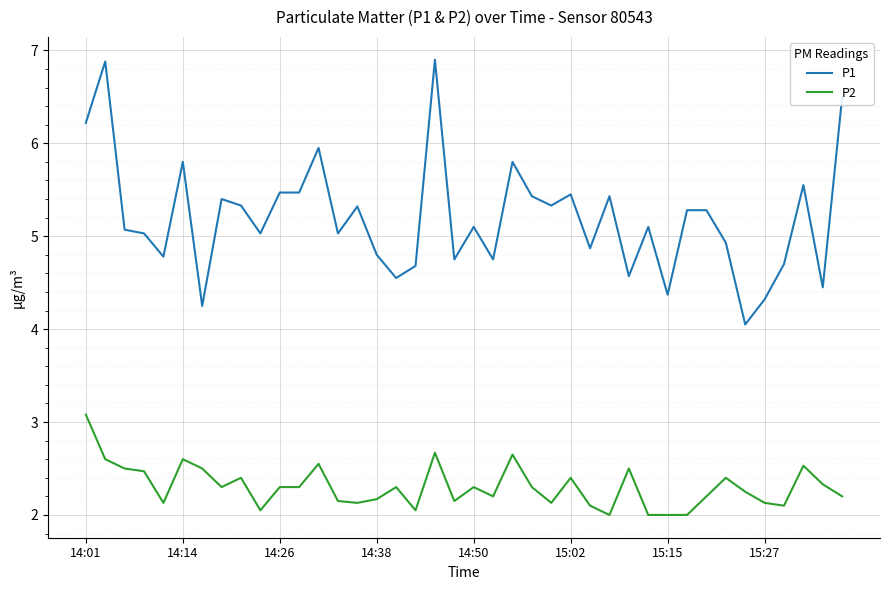

Does the chart have visible grid lines?

Yes